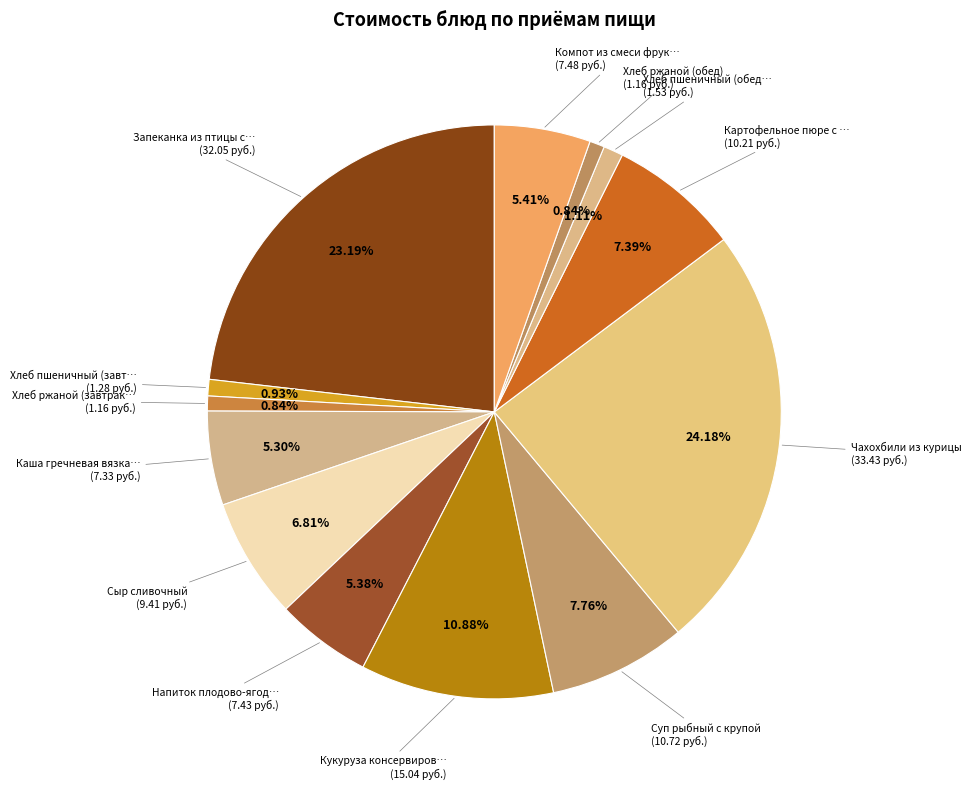

To the nearest percent, what is the difference between the largest and smallest slice percentages?

23%